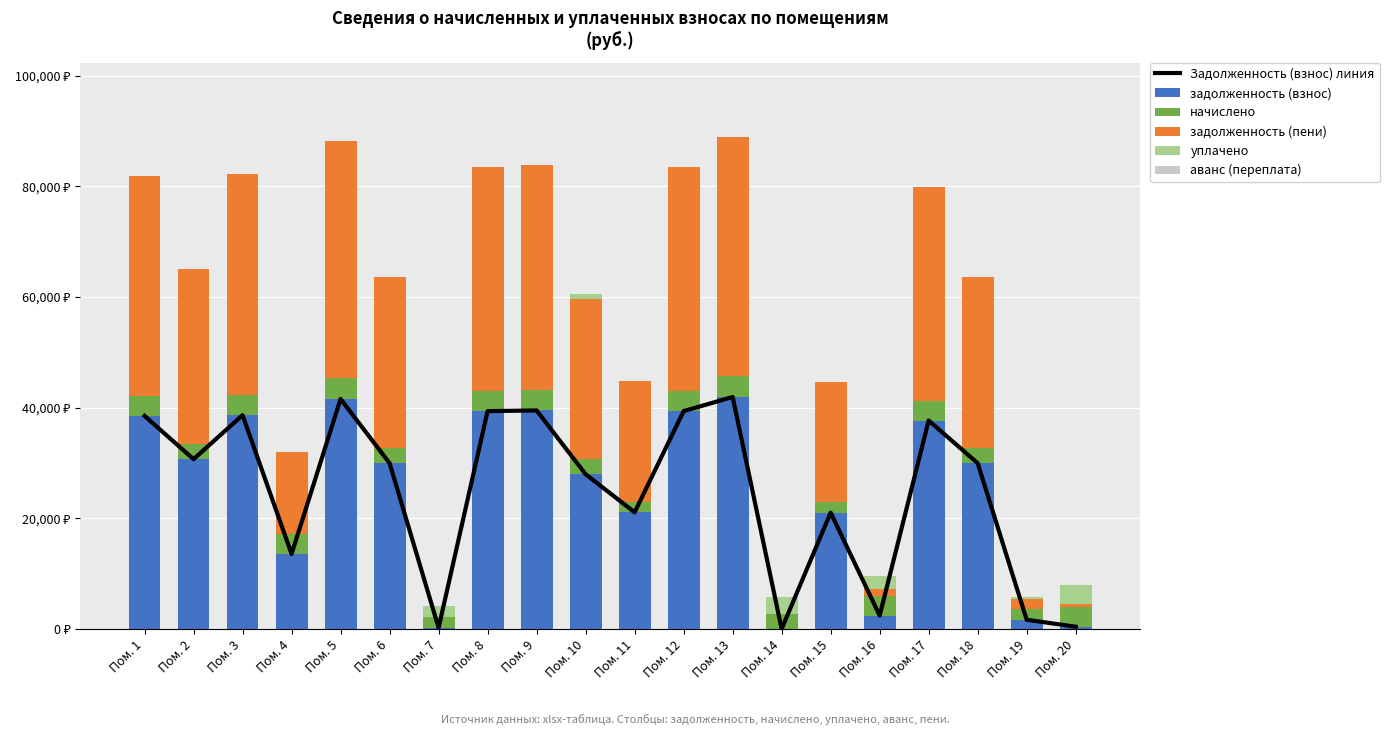

Between Пом. 14 and Пом. 16, which series saw the biggest shift?

Задолженность (взнос) линия